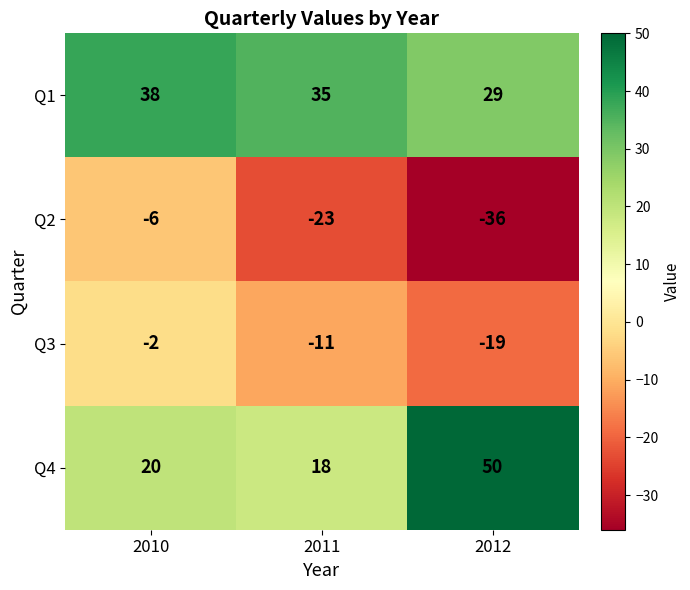

Is it true that Q4 equals 20 at 2010?

True